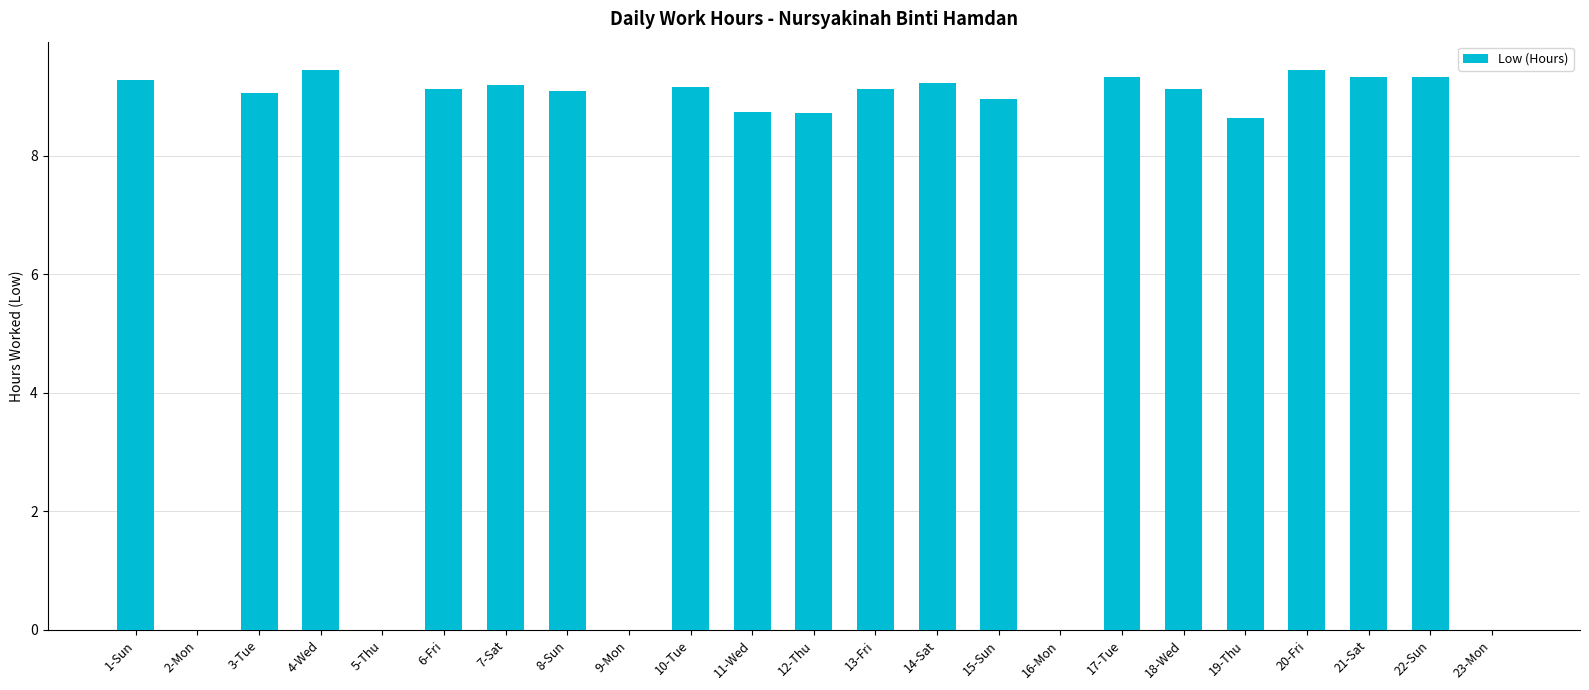

What is the sum of all values?

164.3